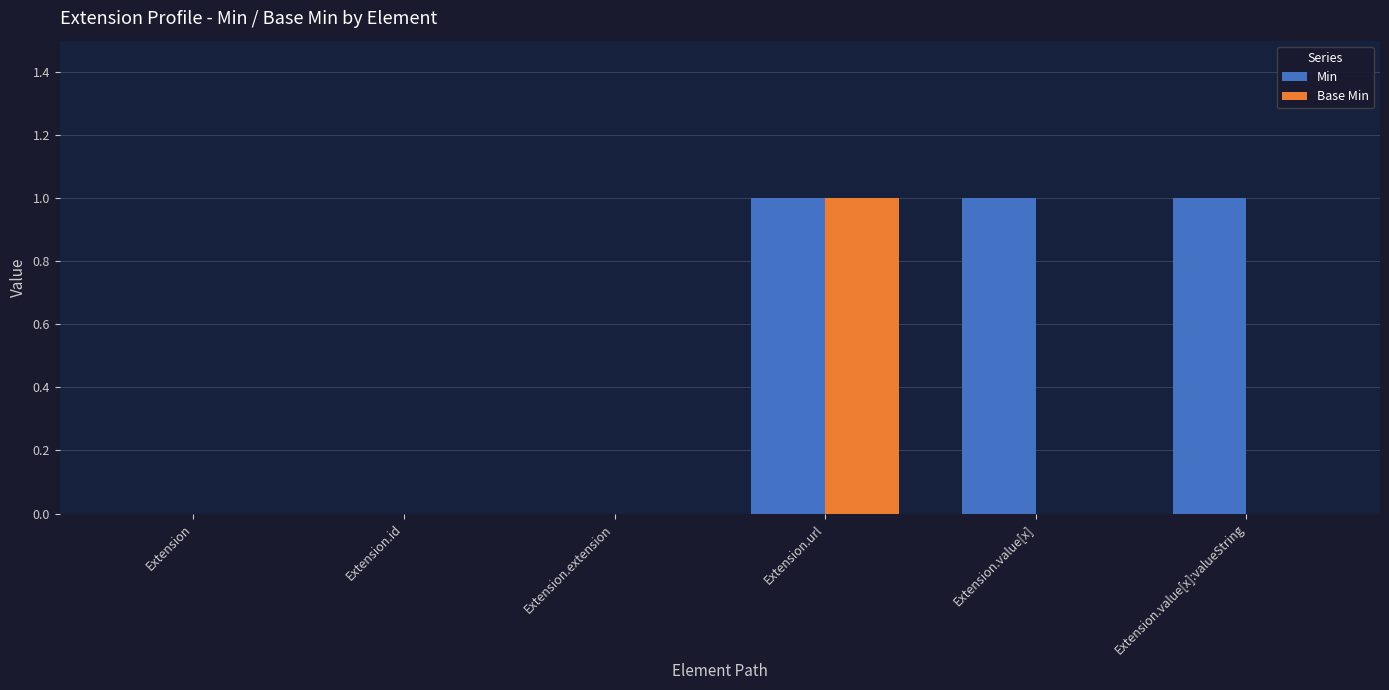

What is the sum of all Min values?

3